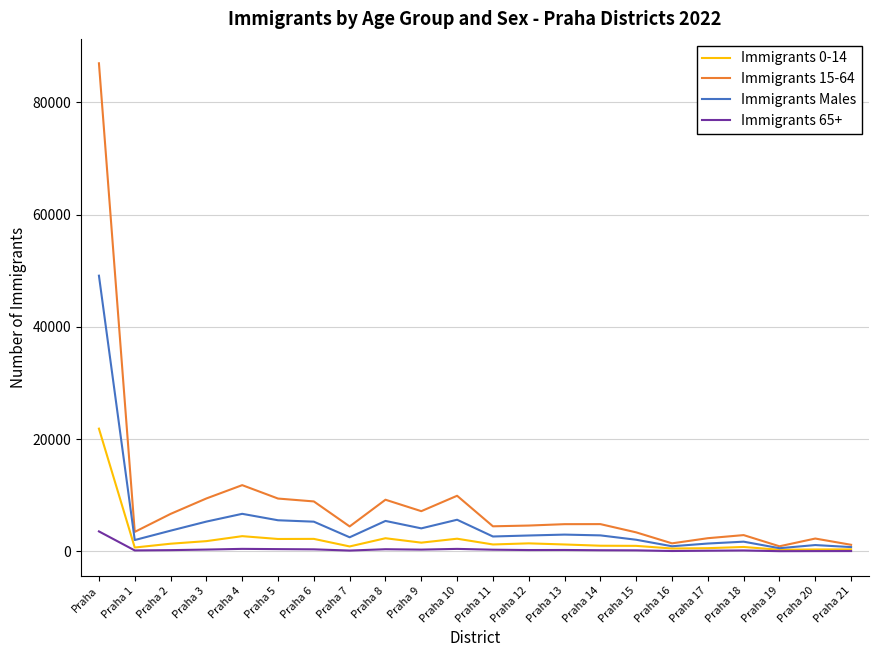

What is the greatest value displayed?

86947